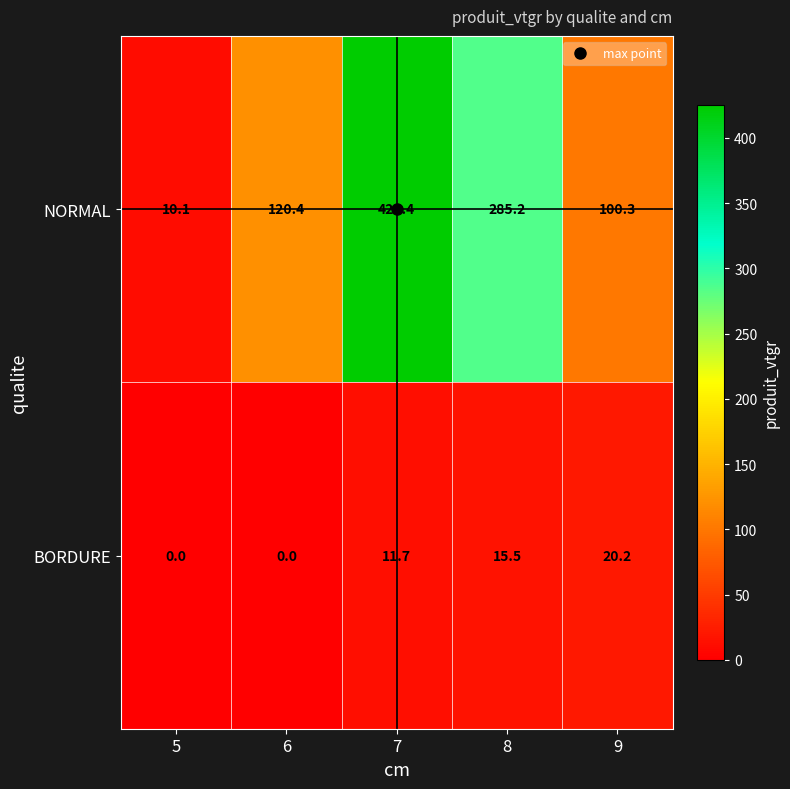

How many data points does each series have?

5